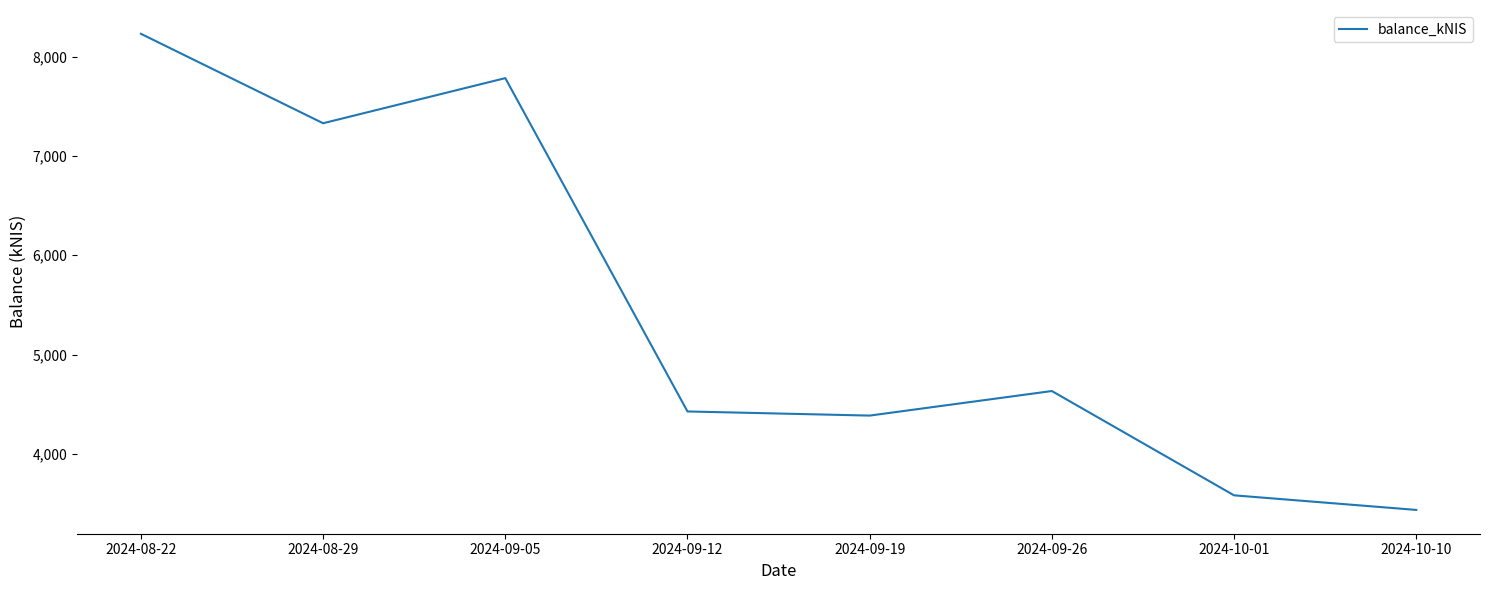

True or false: there are more than 1 points higher than both neighbors.

True